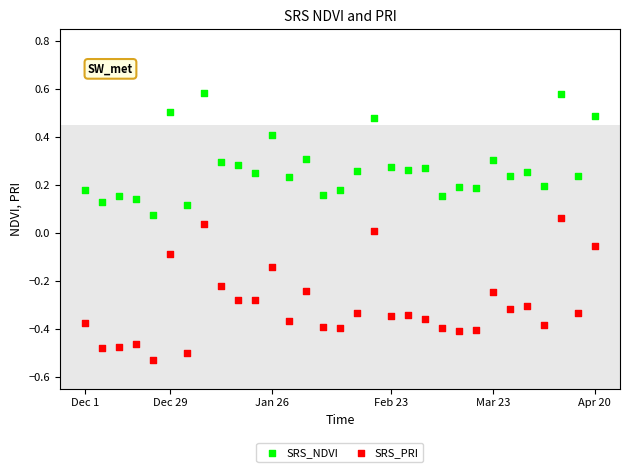

Across all data points, what is the range of Y values (max minus min)?

1.1